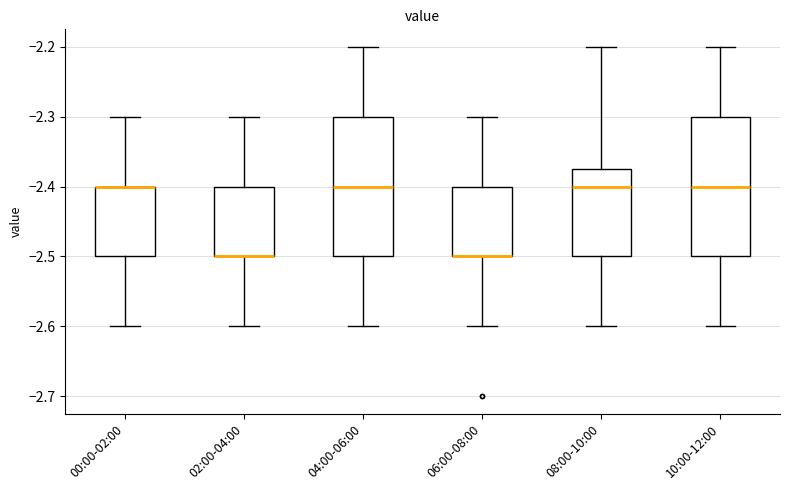

Reading left to right, read every box against the y-axis: the position of its median line, the range the box covers, and the ends of its whiskers. The values are not printed on the chart, so give them approximately, as read against the axis.

00:00-02:00: median -2.40 (drawn on the box's upper edge), box -2.50 to -2.40, whiskers -2.60 to -2.30
02:00-04:00: median -2.50 (drawn on the box's lower edge), box -2.50 to -2.40, whiskers -2.60 to -2.30
04:00-06:00: median -2.40, box -2.50 to -2.30, whiskers -2.60 to -2.20
06:00-08:00: median -2.50 (drawn on the box's lower edge), box -2.50 to -2.40, whiskers -2.60 to -2.30
08:00-10:00: median -2.40, box -2.50 to -2.37, whiskers -2.60 to -2.20
10:00-12:00: median -2.40, box -2.50 to -2.30, whiskers -2.60 to -2.20